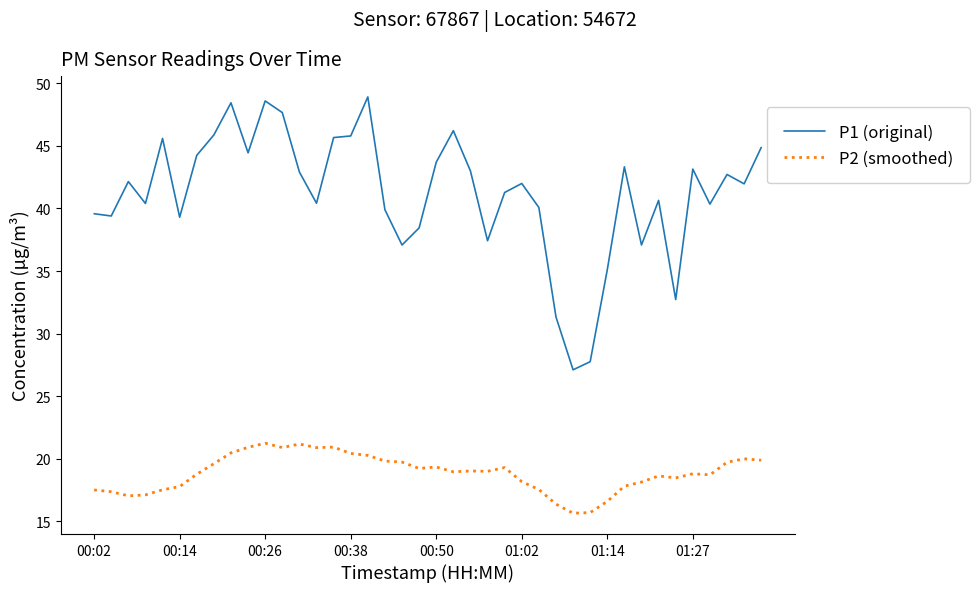

How many lines are shown in the chart?

2